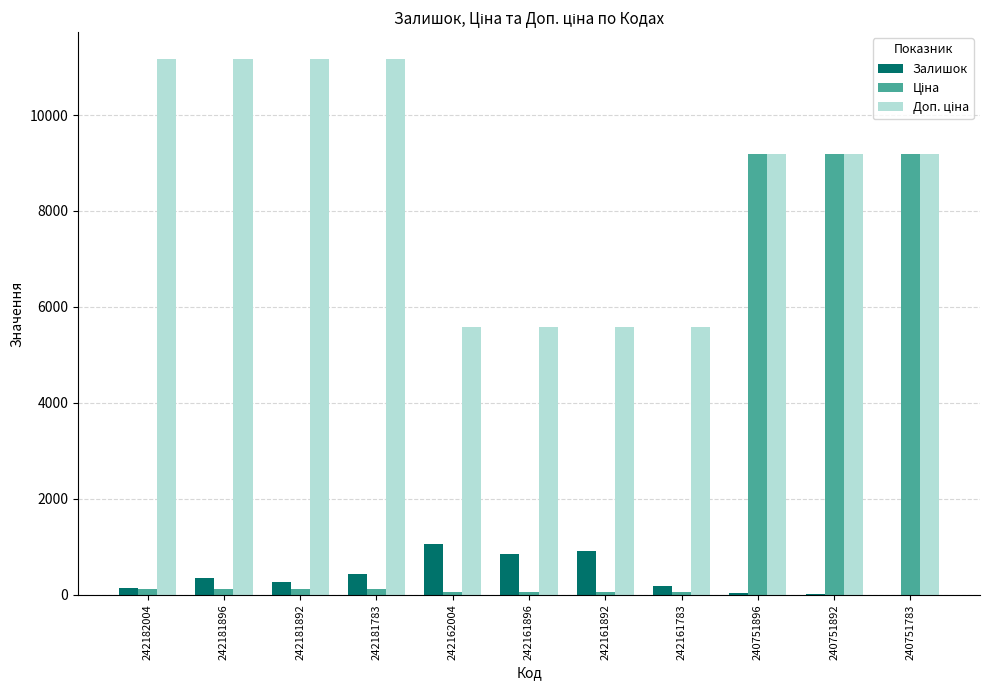

List the series in order of their peak value, highest first.

Доп. ціна, Ціна, Залишок